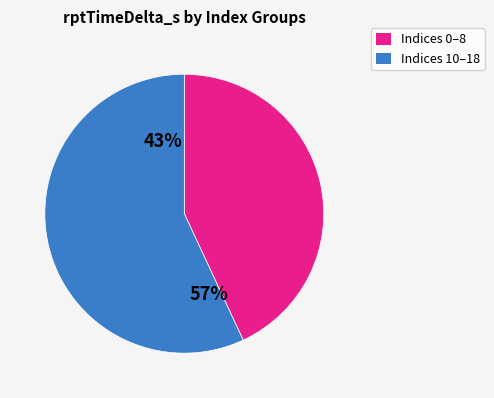

Is the sum of 16 and 18 greater than half?

No